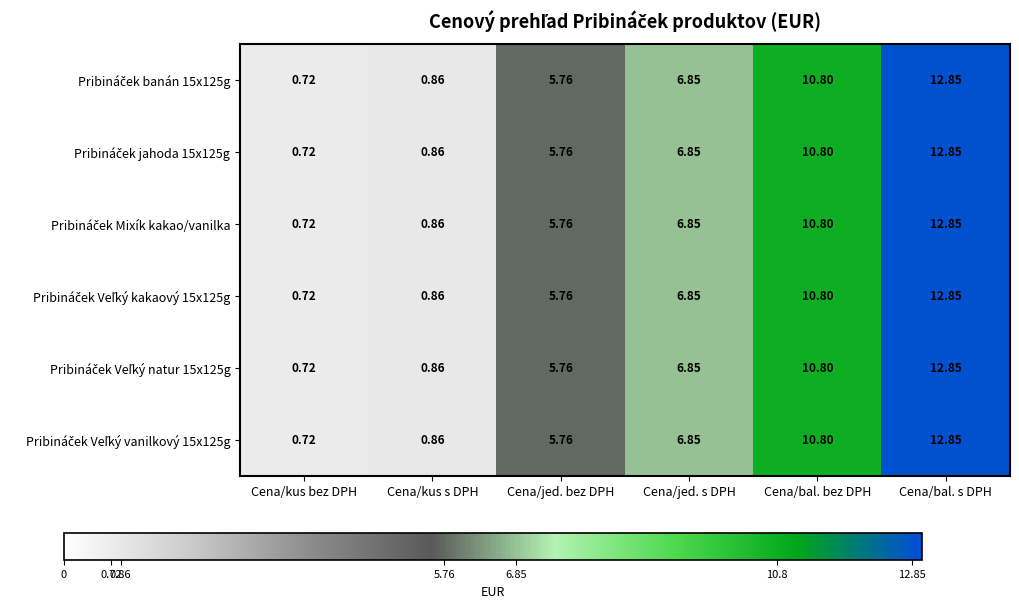

At which category does the chart reach its peak across all series?

Cena/bal. s DPH